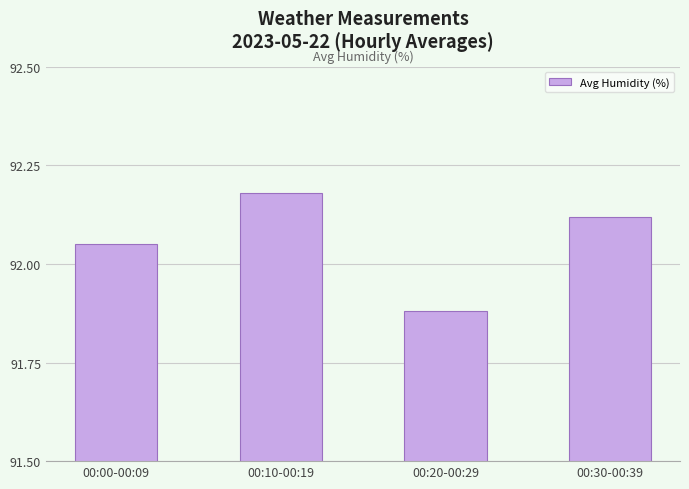

What is the sum of the values at 00:30-00:39 and 00:20-00:29?

184.0